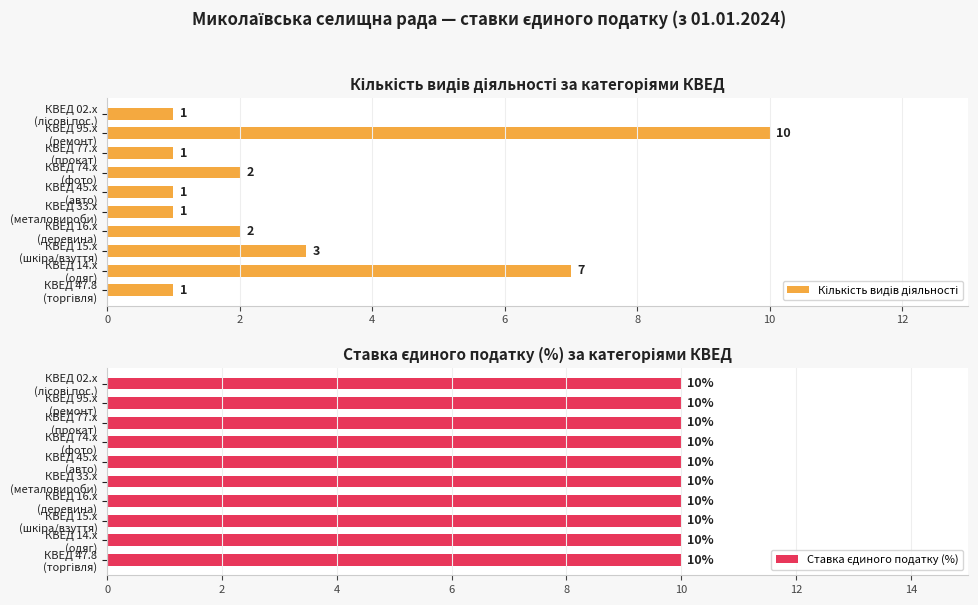

How many categories are shown in the chart?

10